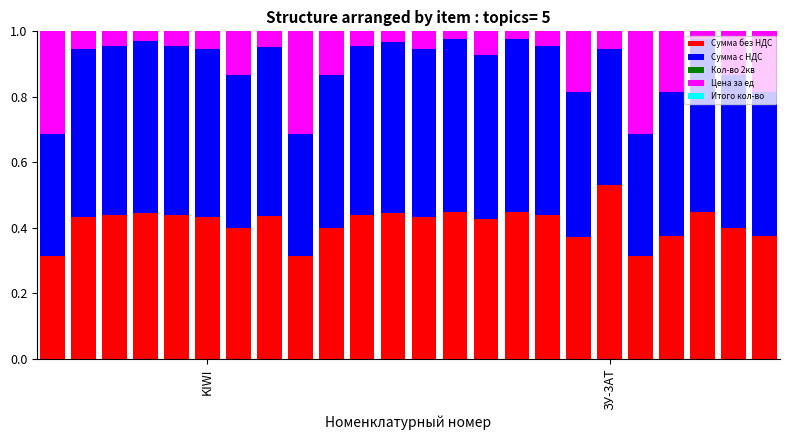

Count the number of categories in the chart.

24